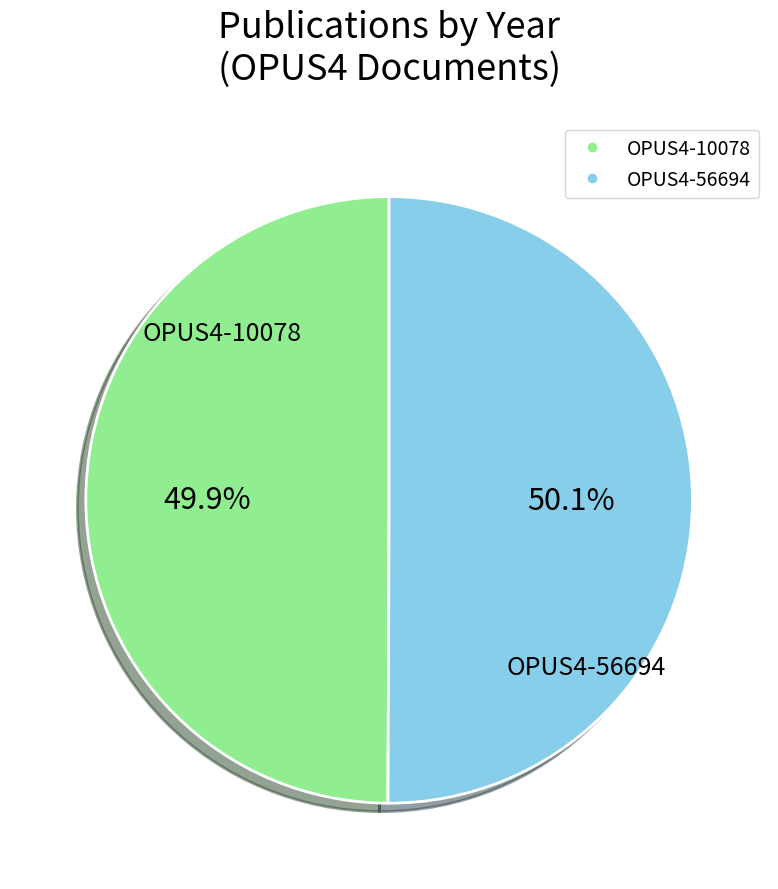

Approximately how many times larger is the value at OPUS4-56694 compared to OPUS4-10078?

1.0